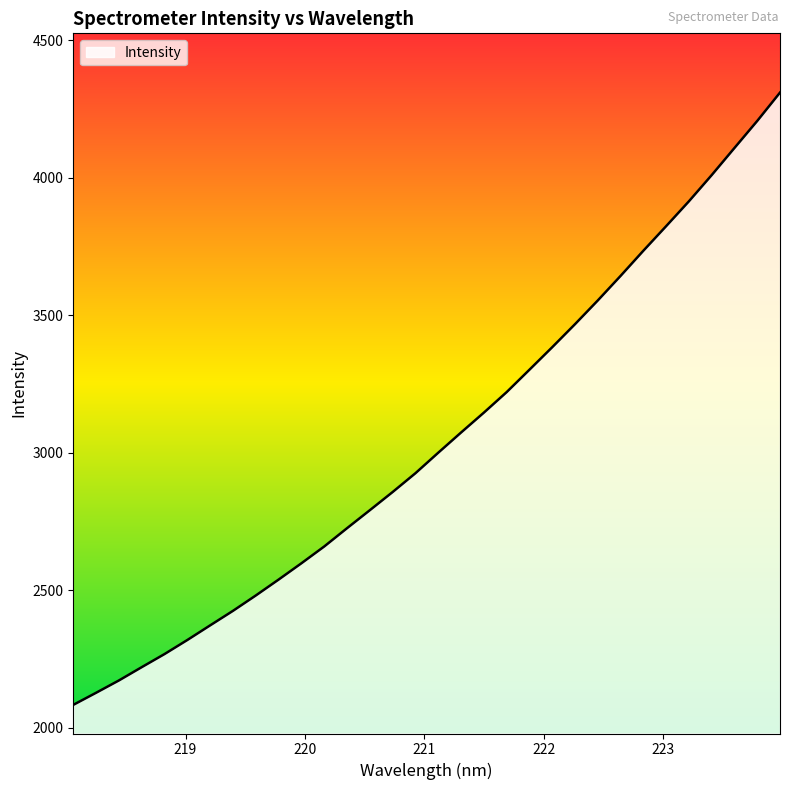

What is the difference between the maximum and minimum values?

2227.4